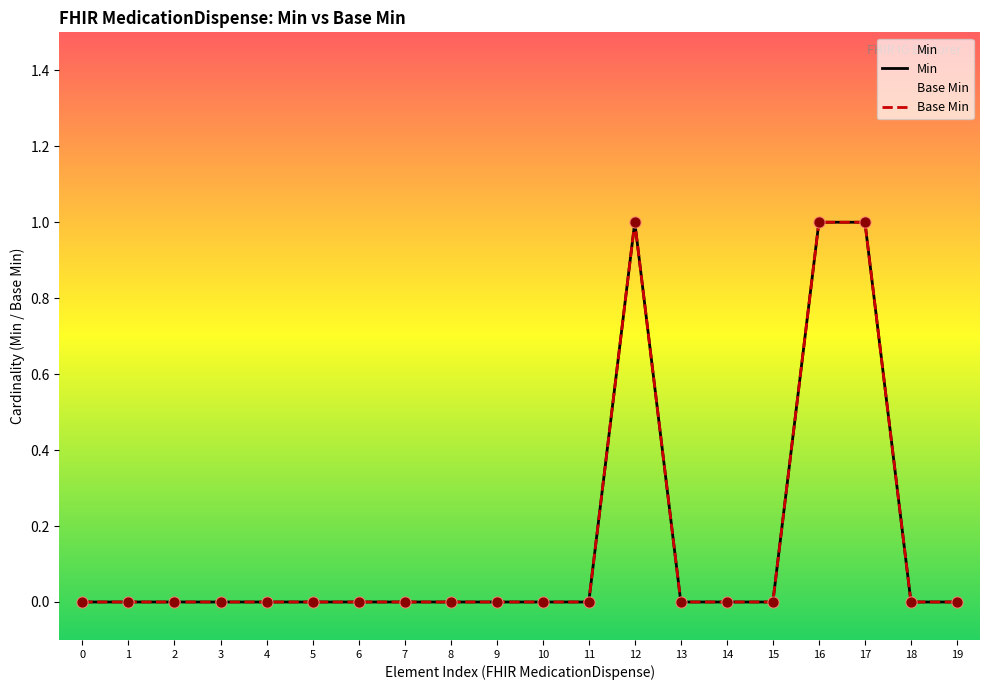

Is the value of Min at 8 greater than the value of Base Min at 11?

No